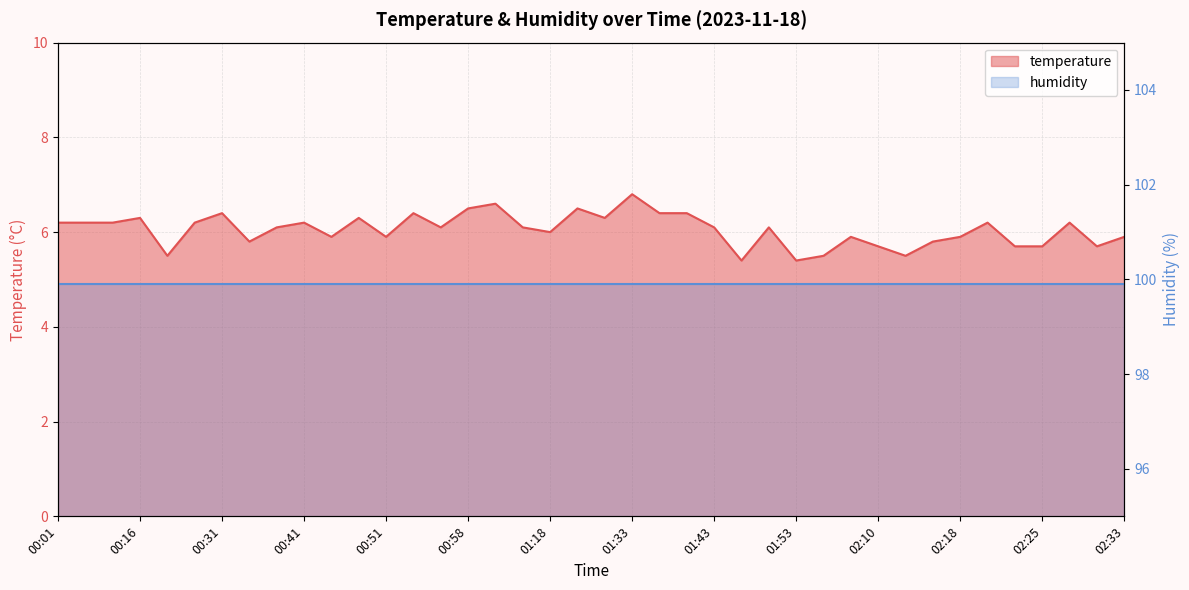

Is it true that the value at 00:43 is 8.7?

False